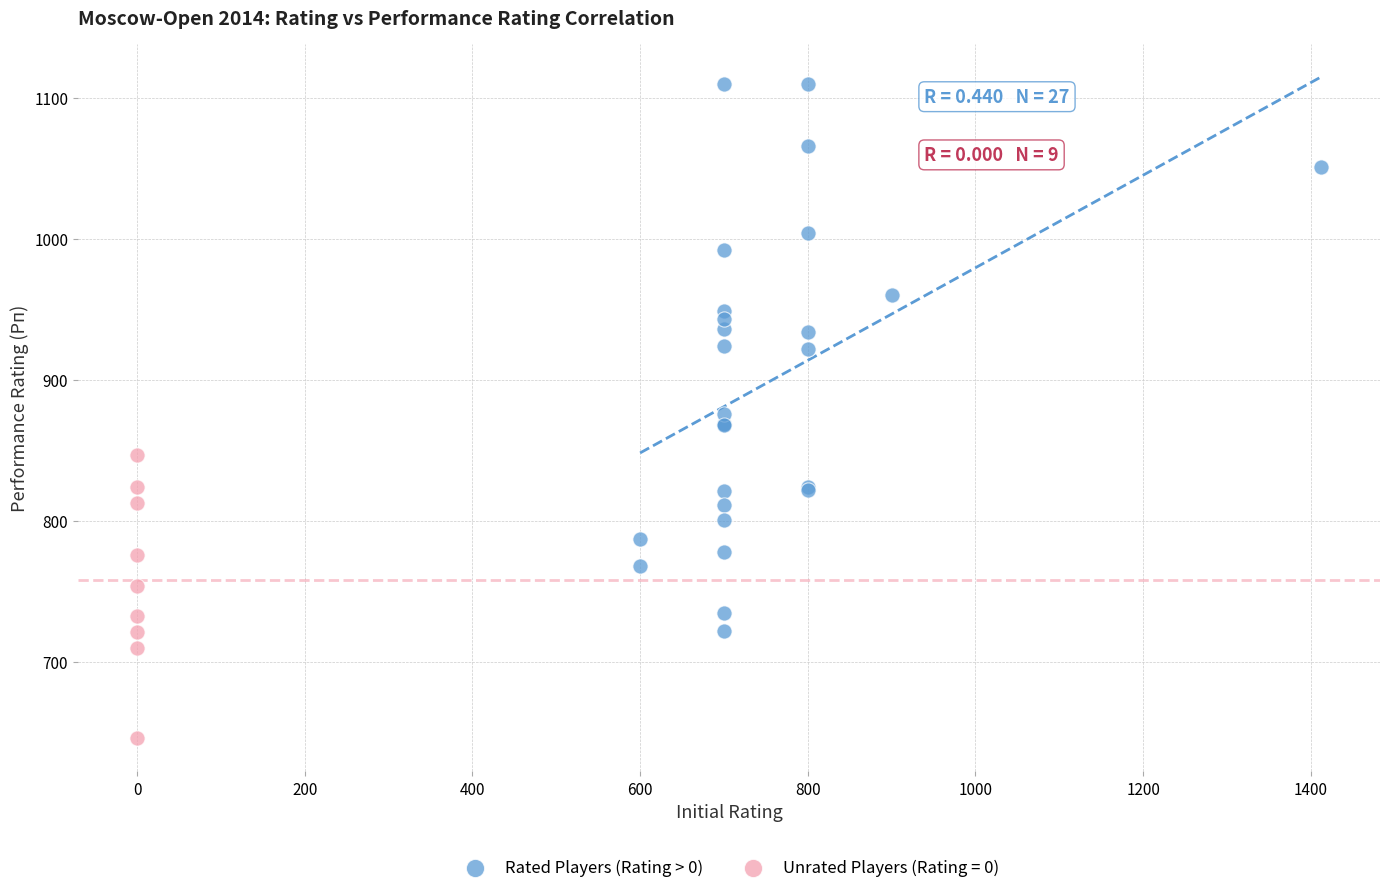

Which series contains the highest Y value?

Rated Players (Rating > 0)